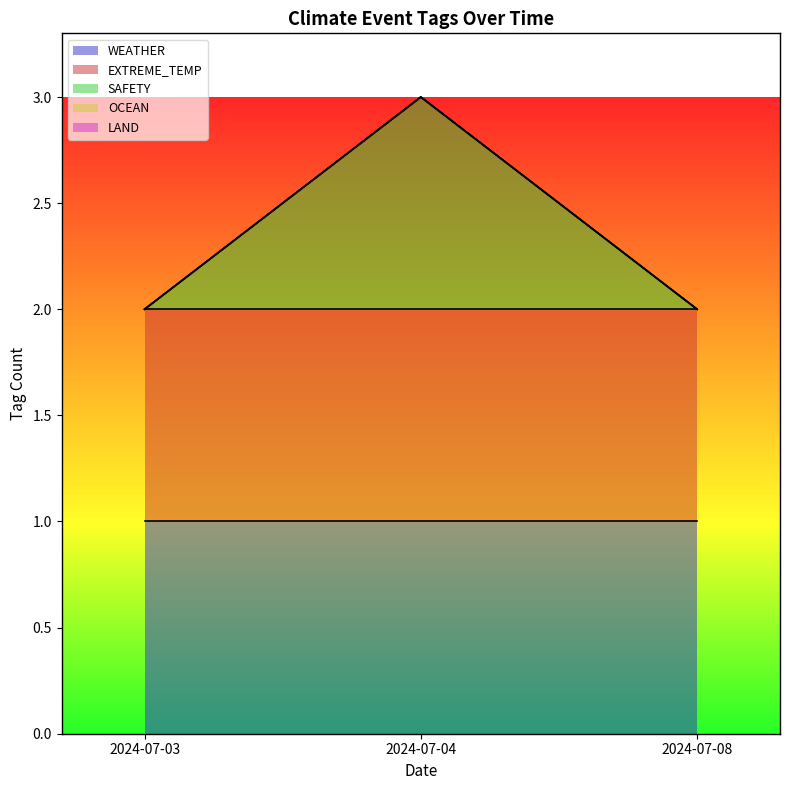

How many lines are shown in the chart?

5